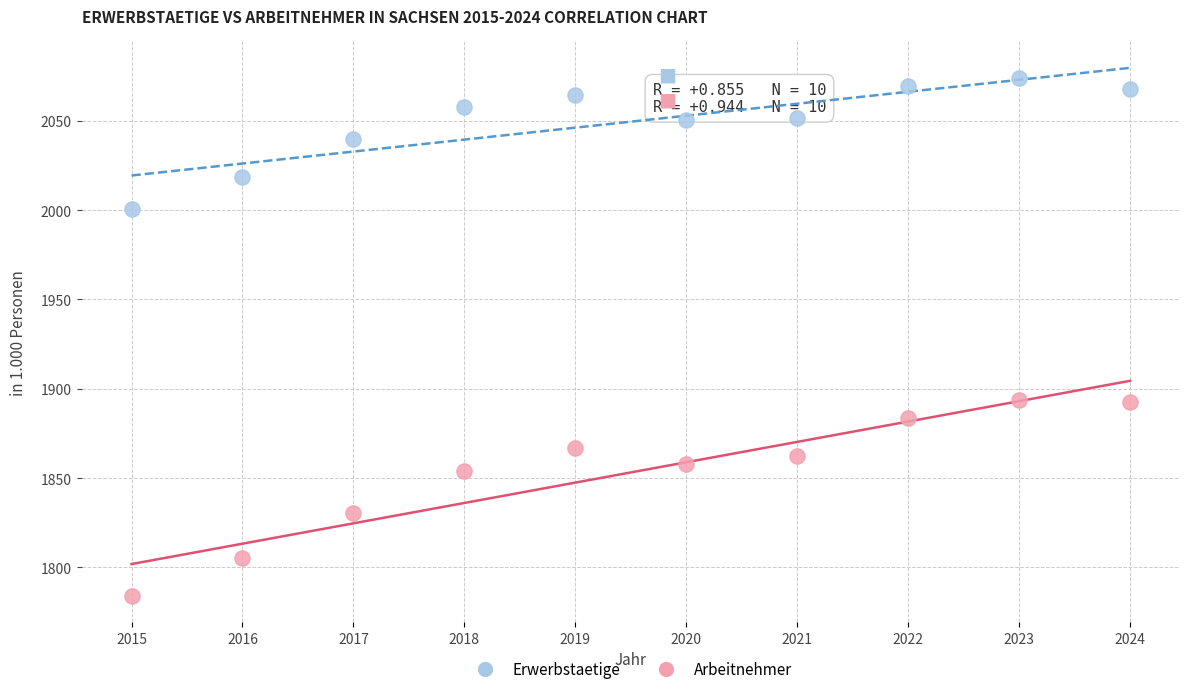

Across all data points, what is the range of X values (max minus min)?

9.0